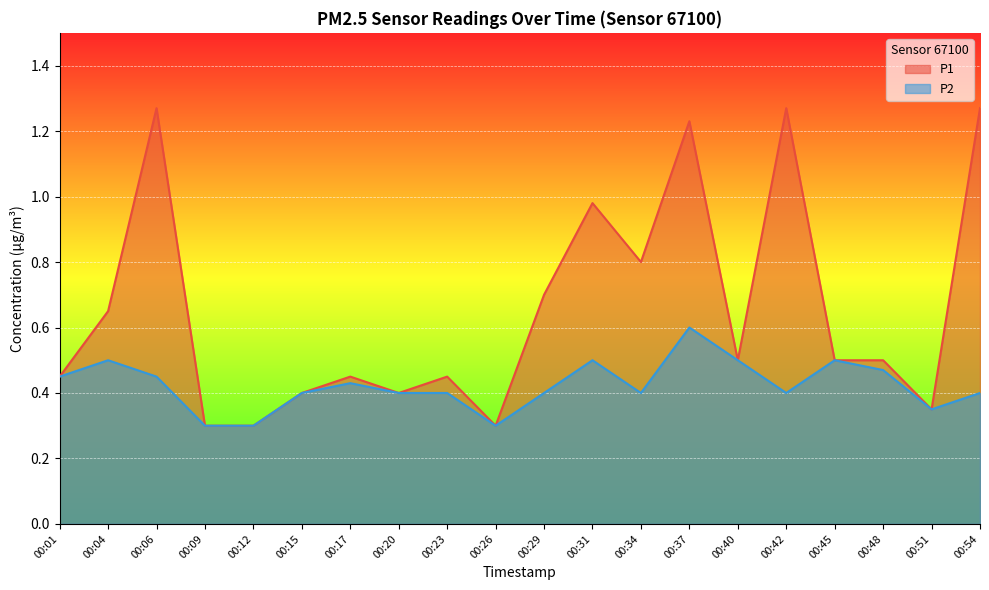

Which series has the largest range (max minus min)?

P1